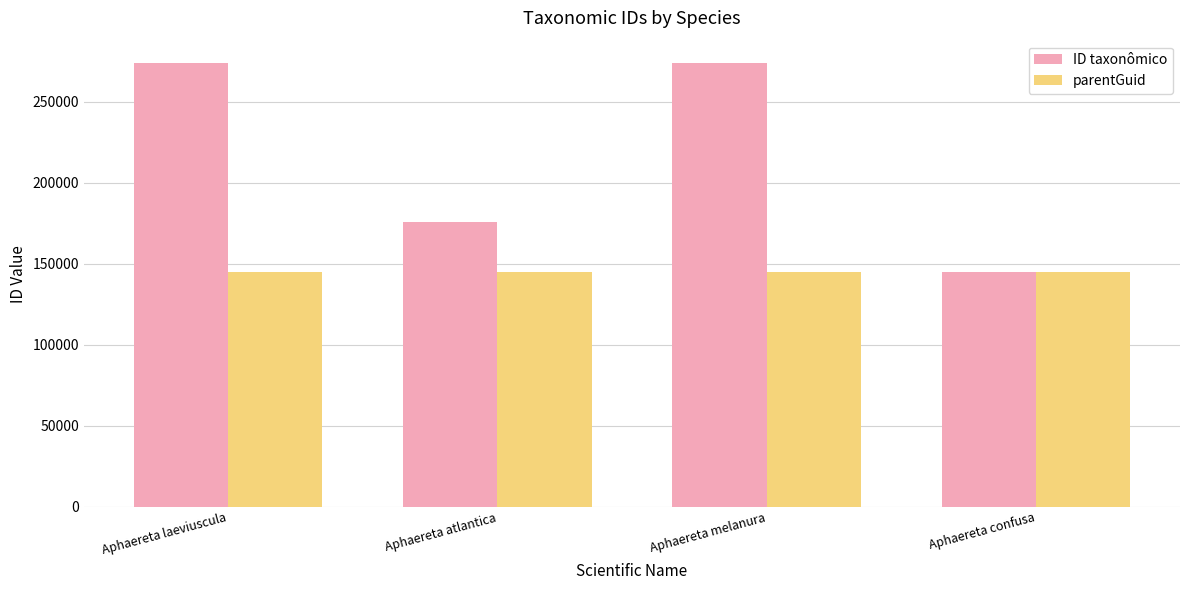

How many values in the ID taxonômico series are below 274037?

2